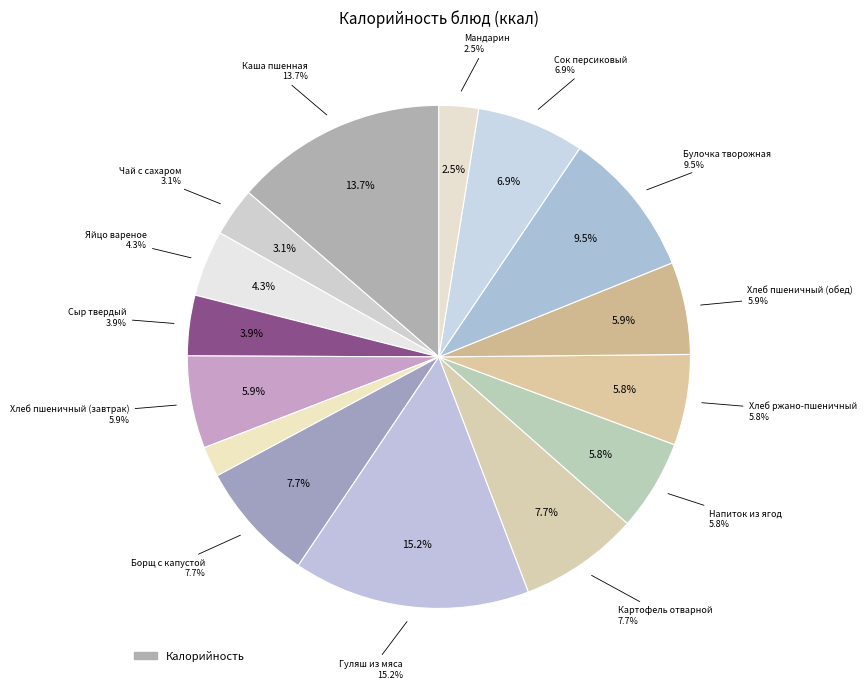

To the nearest percent, what is the average slice percentage?

7%